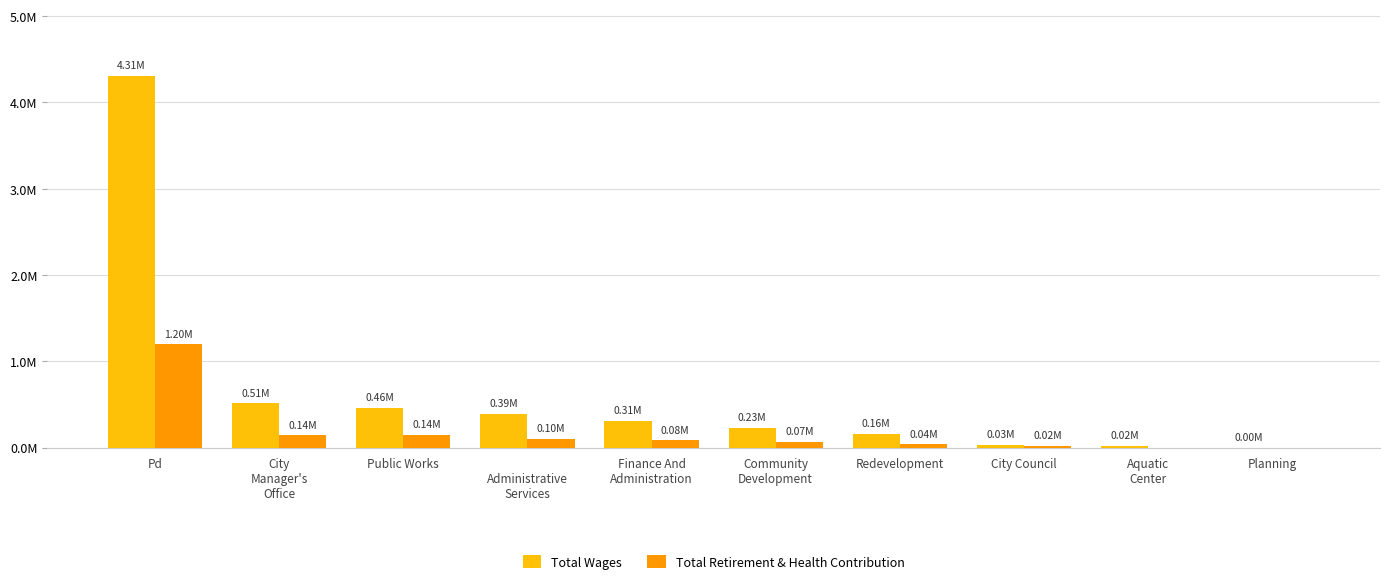

At which label does Total Retirement & Health Contribution reach its peak?

Pd